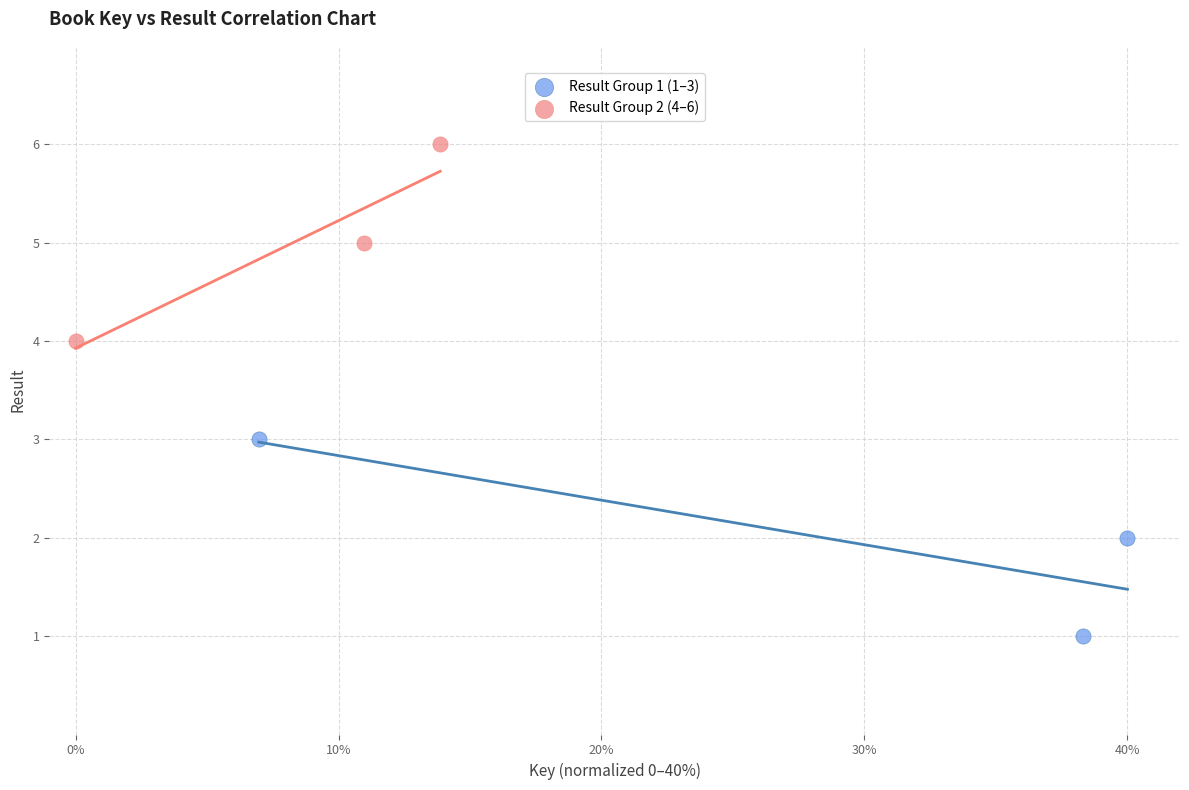

Which series contains the highest Y value?

Result Group 2 (4–6)